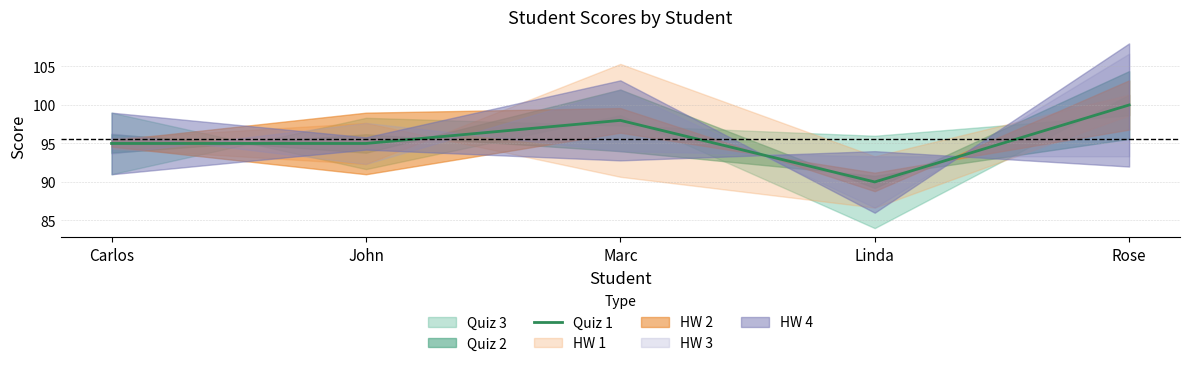

Is it true that the value at Linda is 31?

False